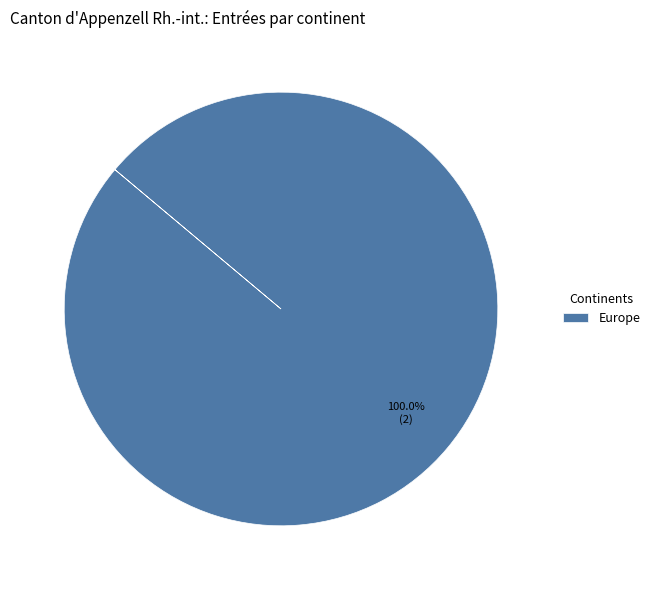

Rank the categories by value from lowest to highest.

Europe